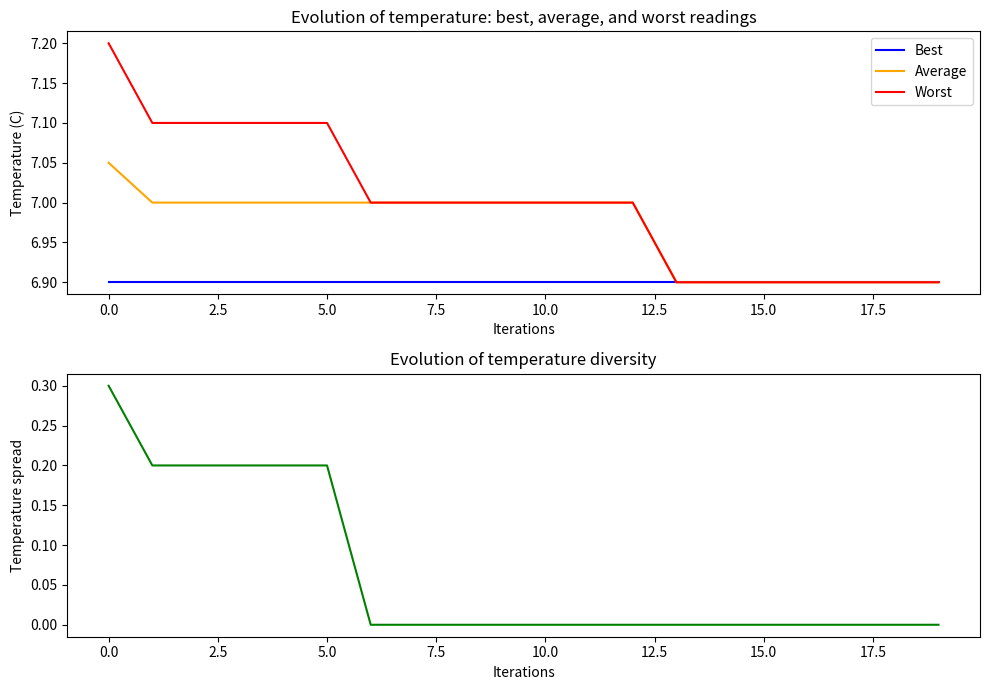

What is the highest value of the Worst series?

7.2